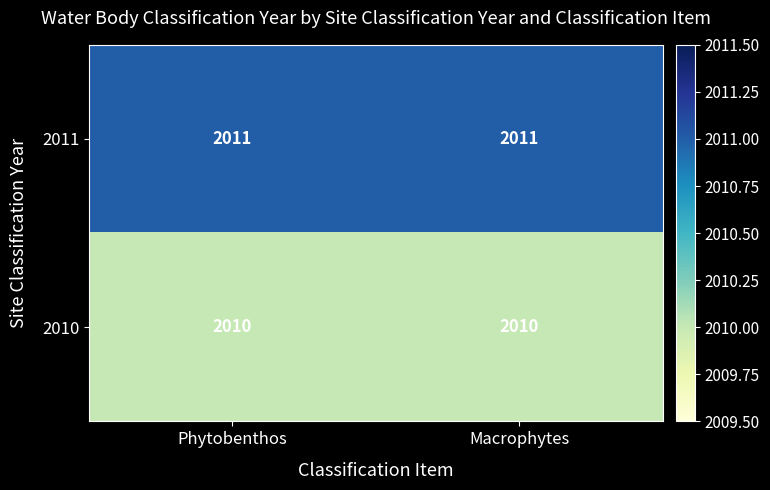

Which series has the largest total across all categories?

2011